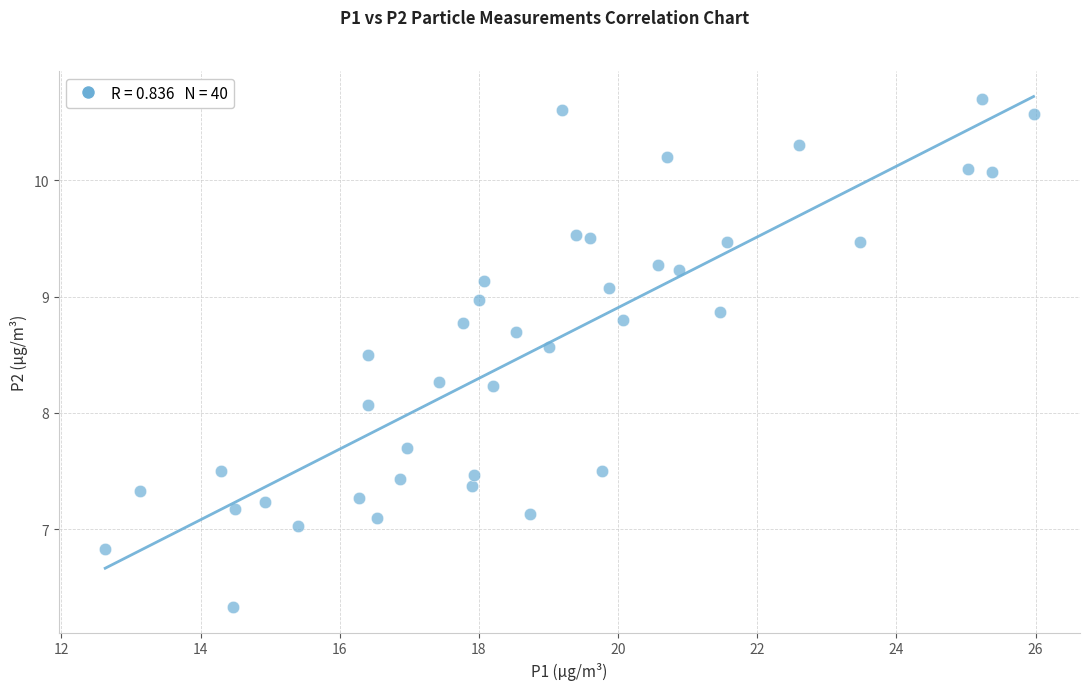

What is the range of X values (max minus min)?

13.3